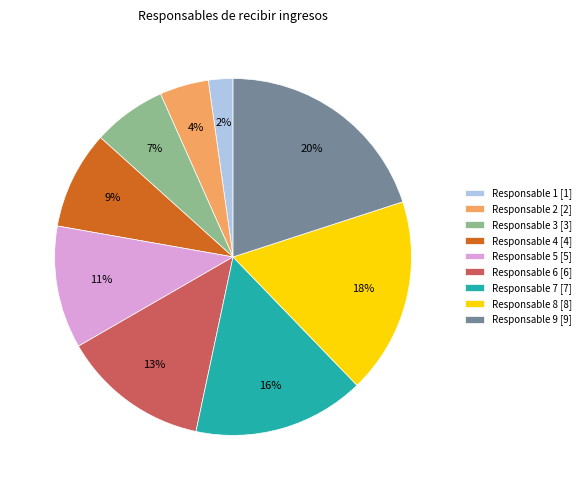

Does any single category account for the majority?

No